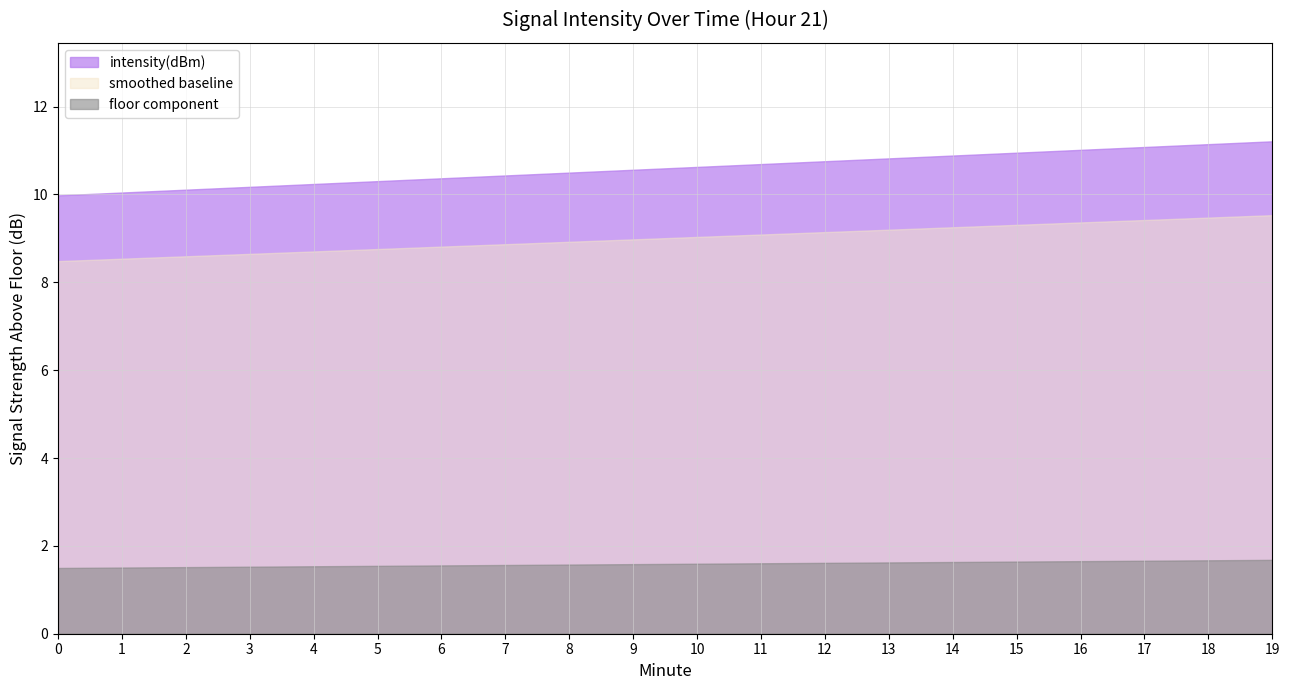

What is the difference between the smoothed baseline values at 6 and 12?

0.3